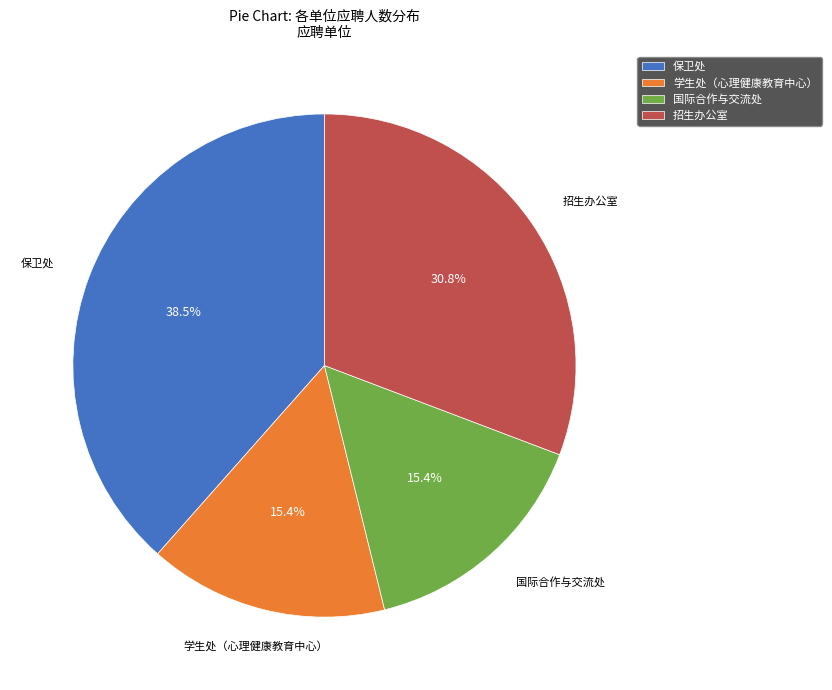

Count the number of slices in the pie.

4